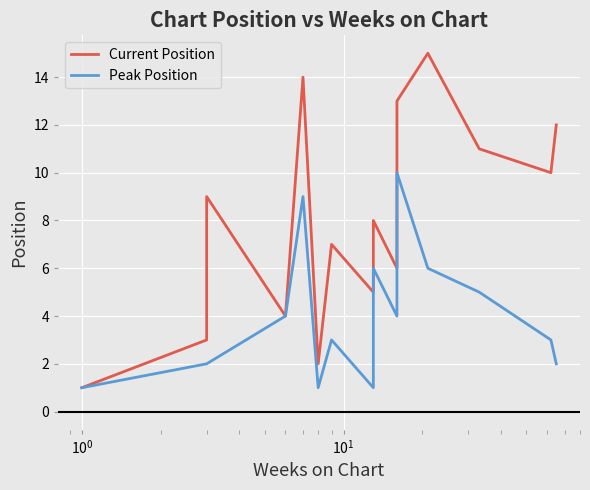

True or false: Current Position has a value of 23 at $\mathdefault{10^{2}}$.

False